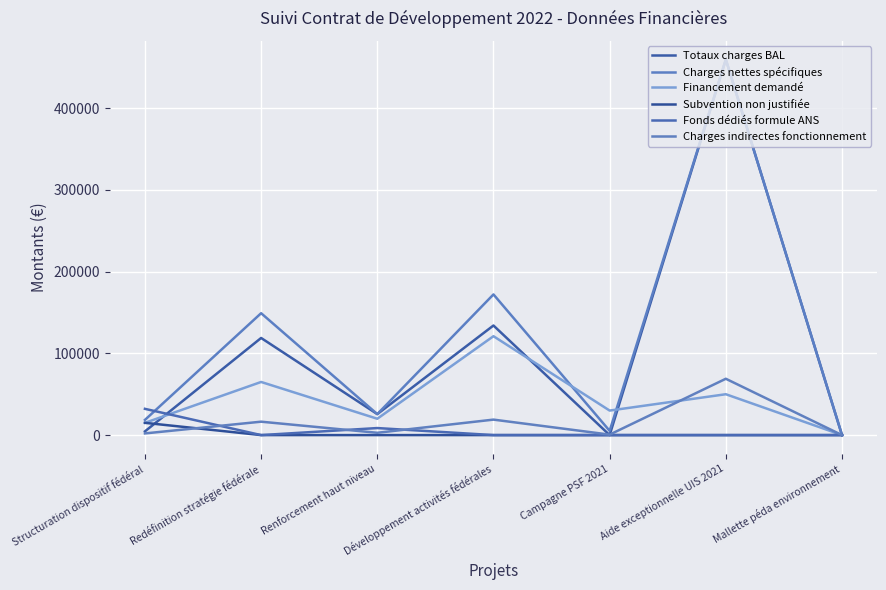

How many lines are shown in the chart?

6